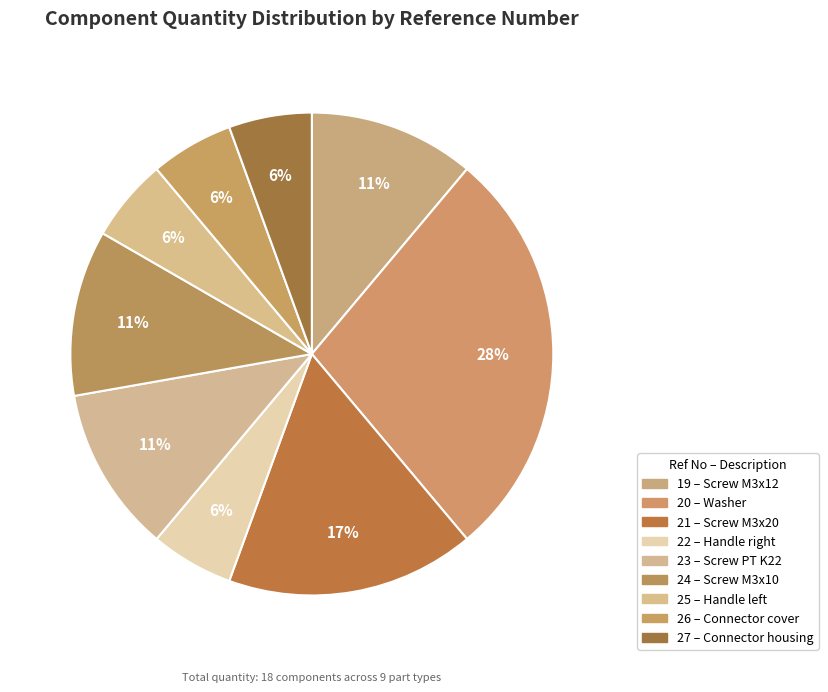

What percentage is the 25 slice, to the nearest percent?

6%